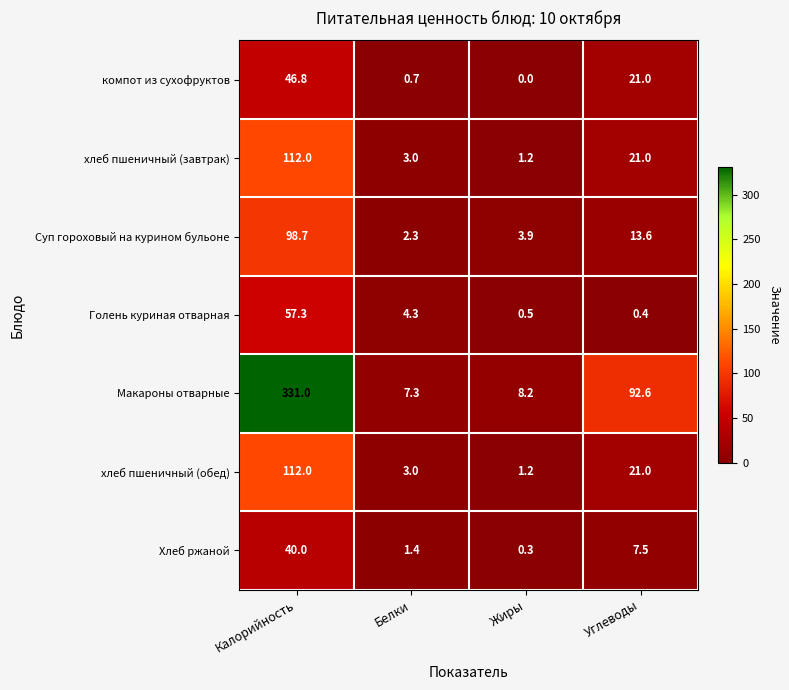

Between Калорийность and Жиры, which series saw the biggest shift?

Макароны отварные